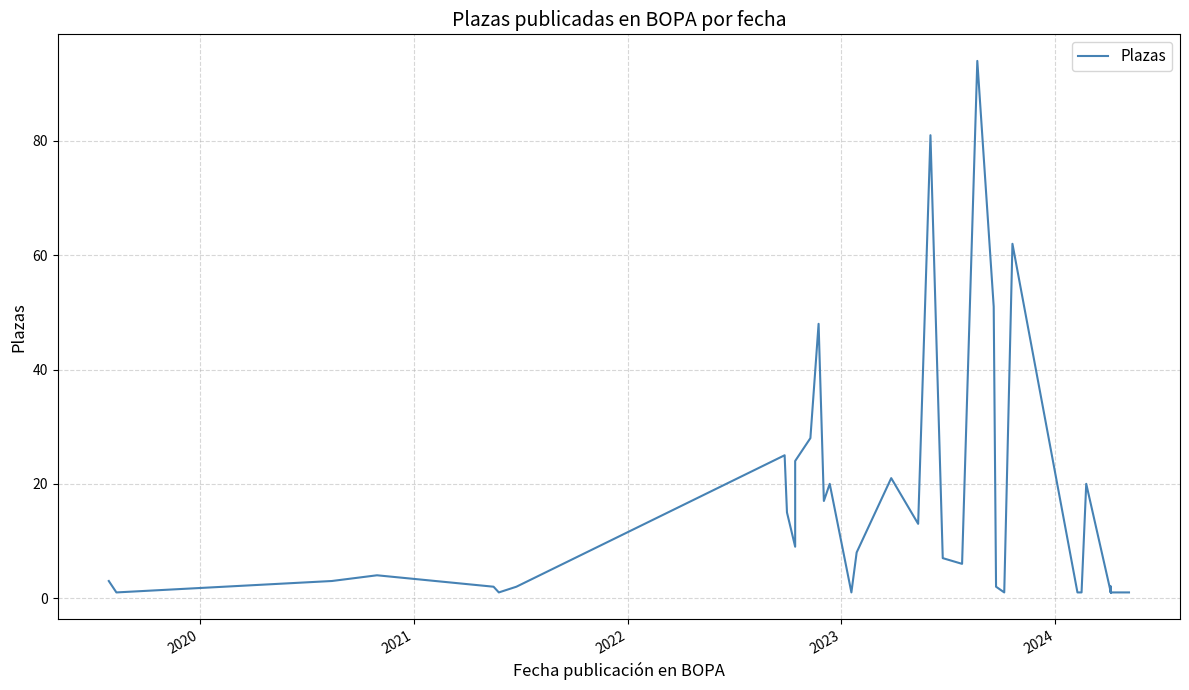

What is the difference between the maximum and minimum values?

93